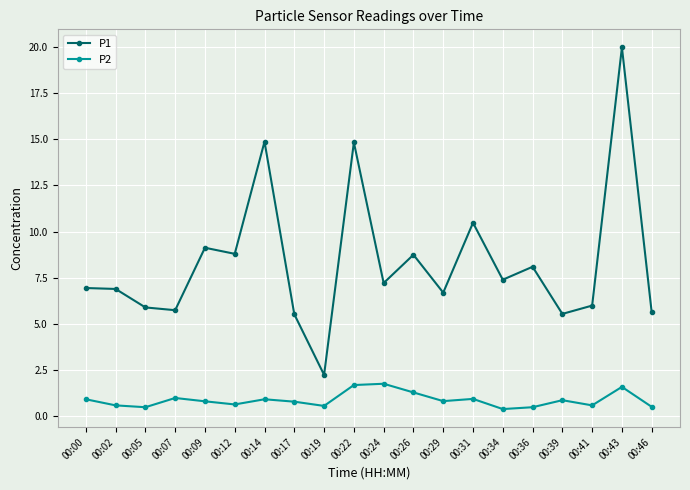

Which series has the largest total across all categories?

P1